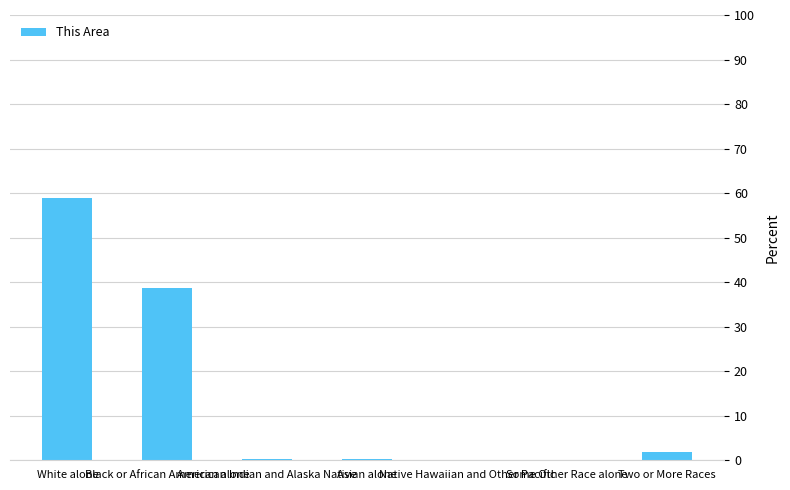

What is the sum of the values at Black or African American alone and American Indian and Alaska Native?

39.0